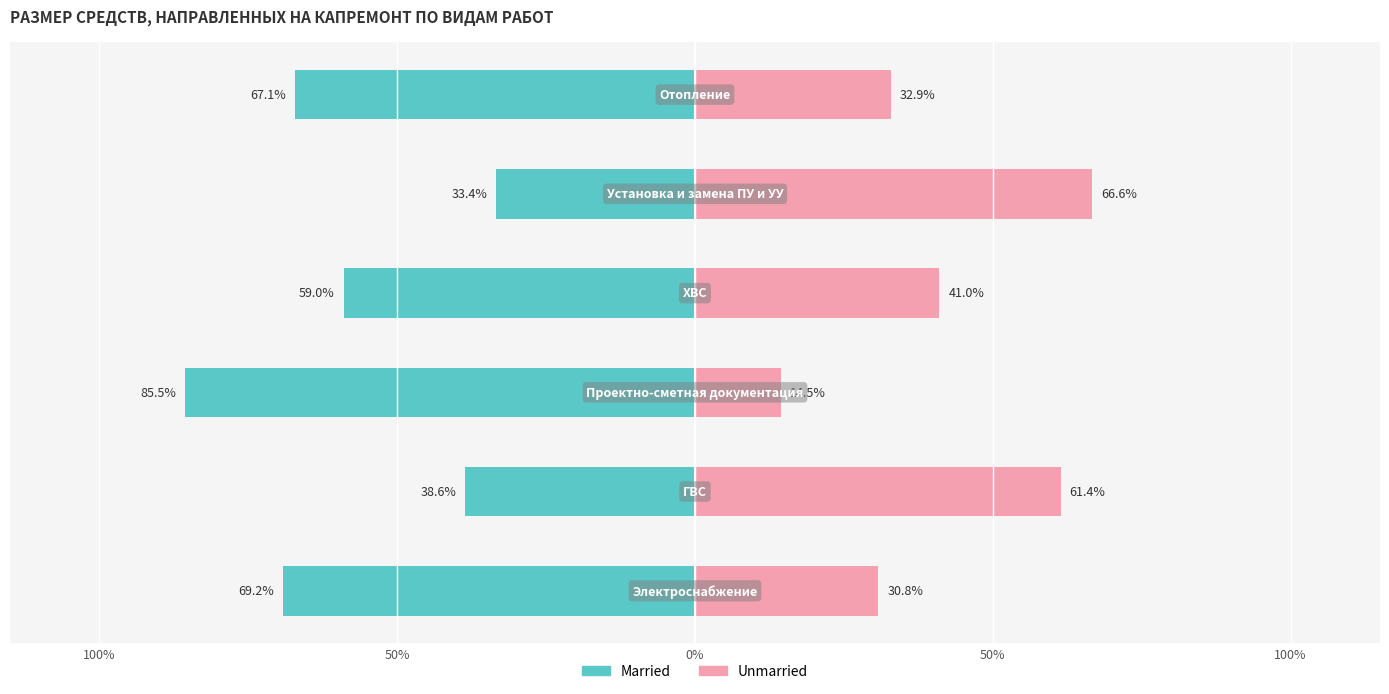

Reading left to right, transcribe all the data shown in this chart.

Married: -69.2	-38.6	-85.5	-59.0	-33.4	-67.1
Unmarried: 30.8	61.4	14.5	41.0	66.6	32.9